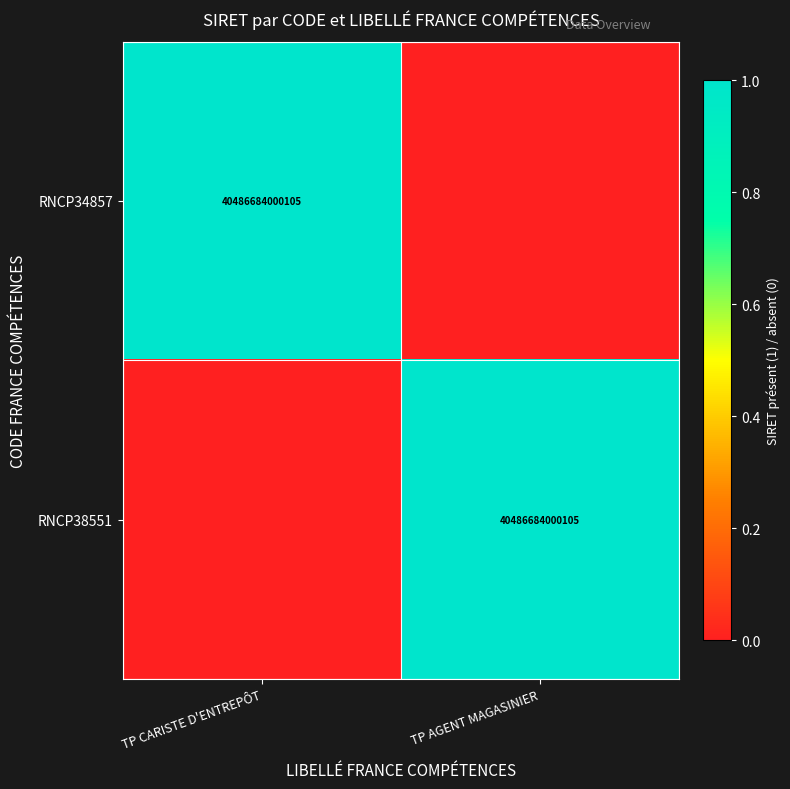

Is it true that RNCP34857 equals 40486684000105 at TP CARISTE D'ENTREPÔT?

True